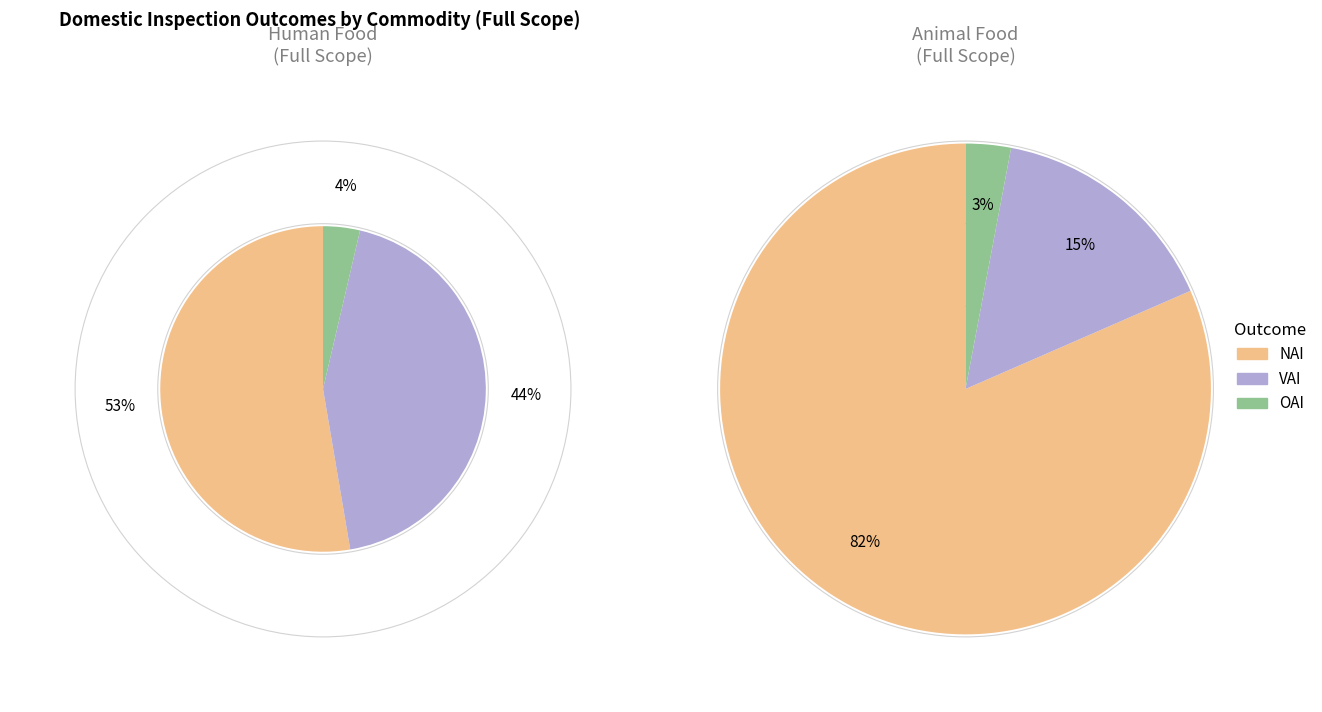

Is Human Food Limited NAI the majority of the pie?

Yes